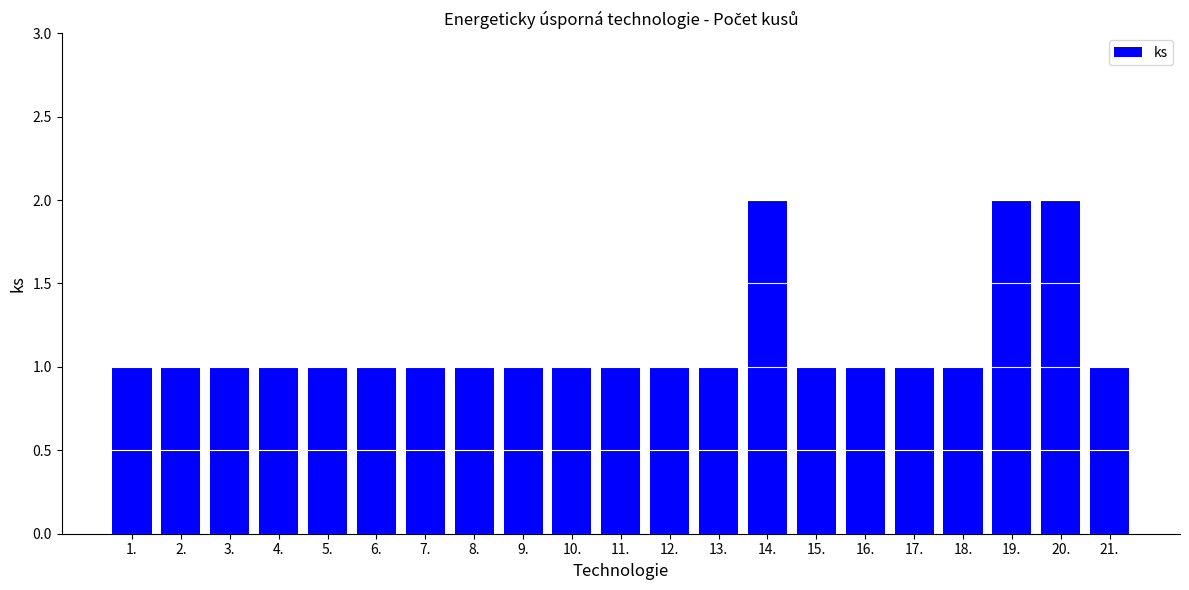

What is the label of the 1st bar from the left?

1.